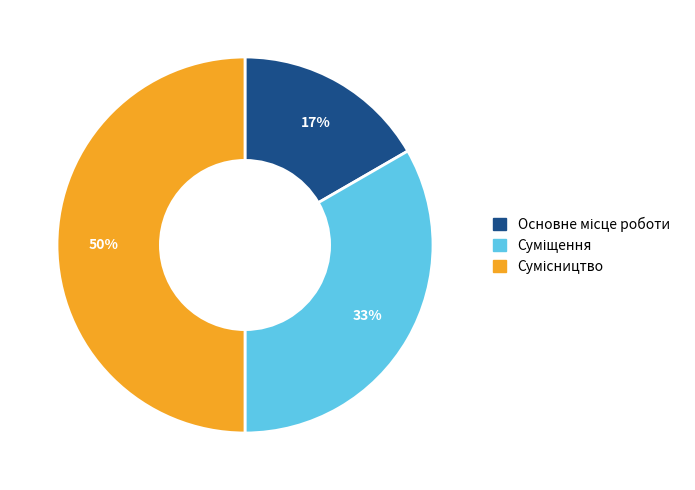

To the nearest percent, what is the average slice percentage?

33%